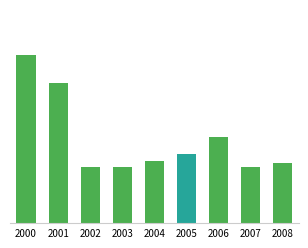

What is the ratio of the value at 2008 to the value at 2007?

1.1